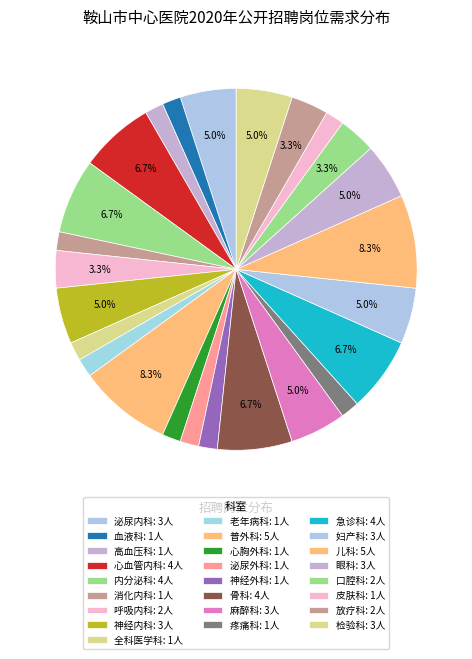

Does 皮肤科 represent more than half of the total?

No